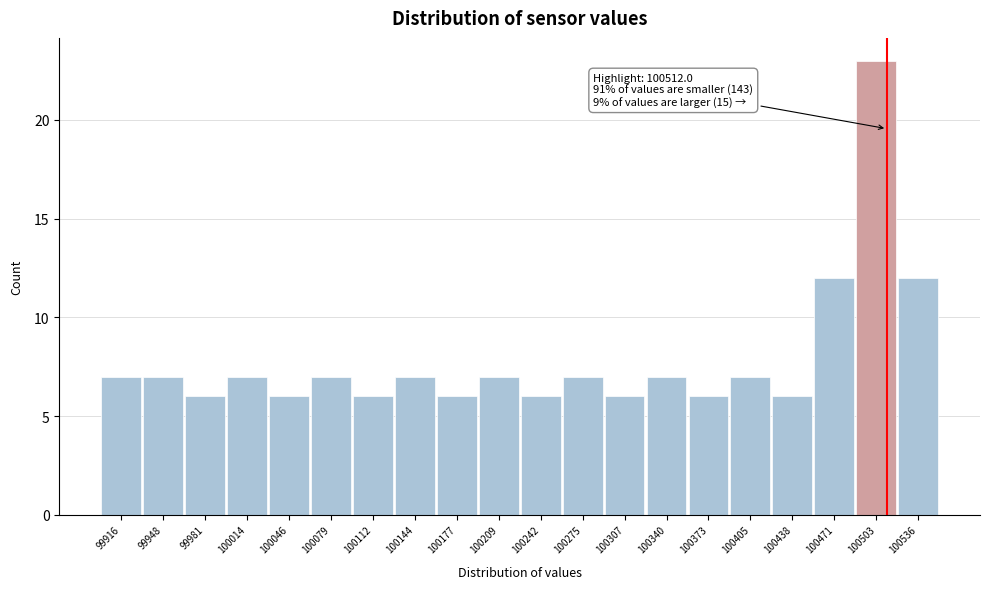

Over which range of the x-axis is the bar tallest?

100485 to 100520